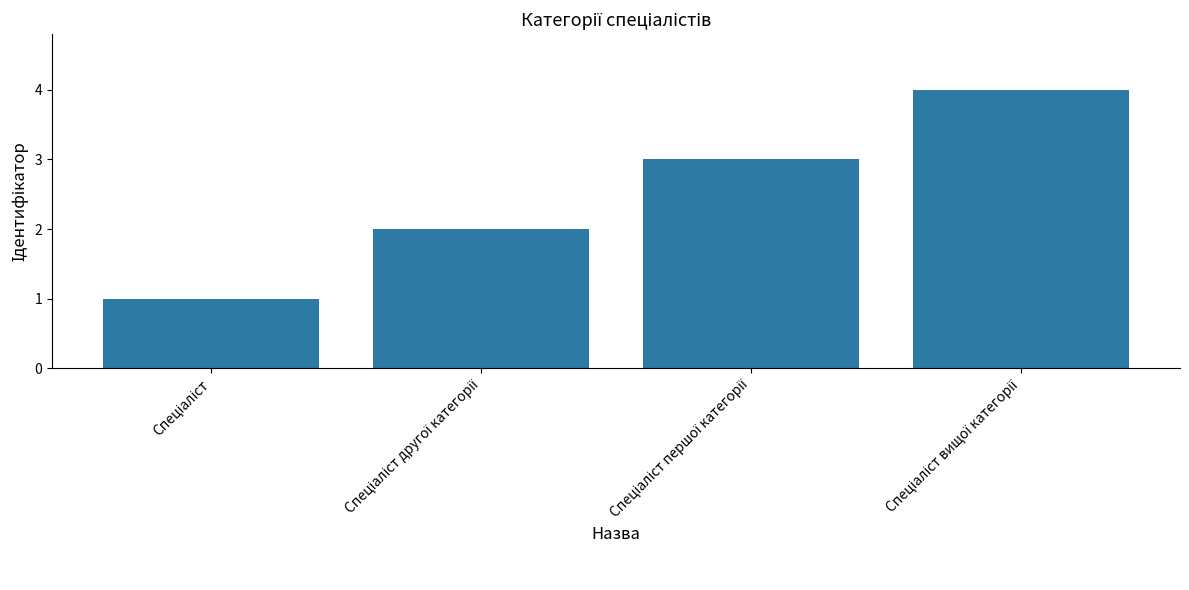

What is the maximum value shown in the chart?

4